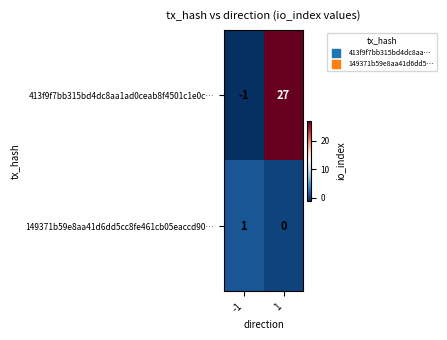

At which category is the sum across all series the highest?

1